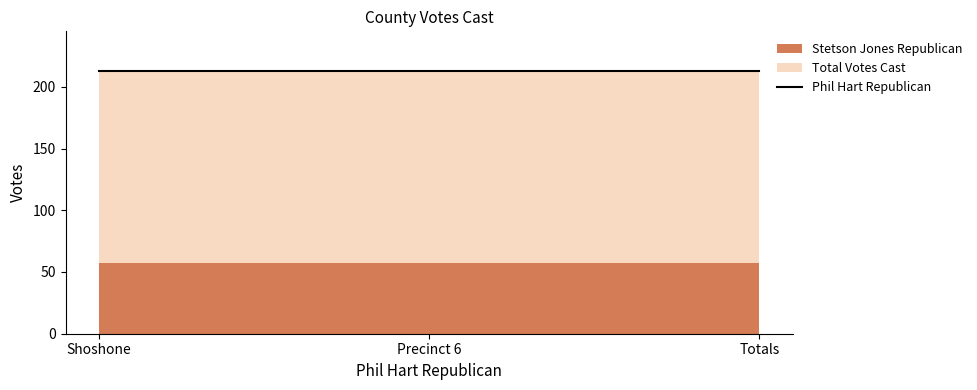

True or false: Total Votes Cast has a value of 300 at Shoshone.

False